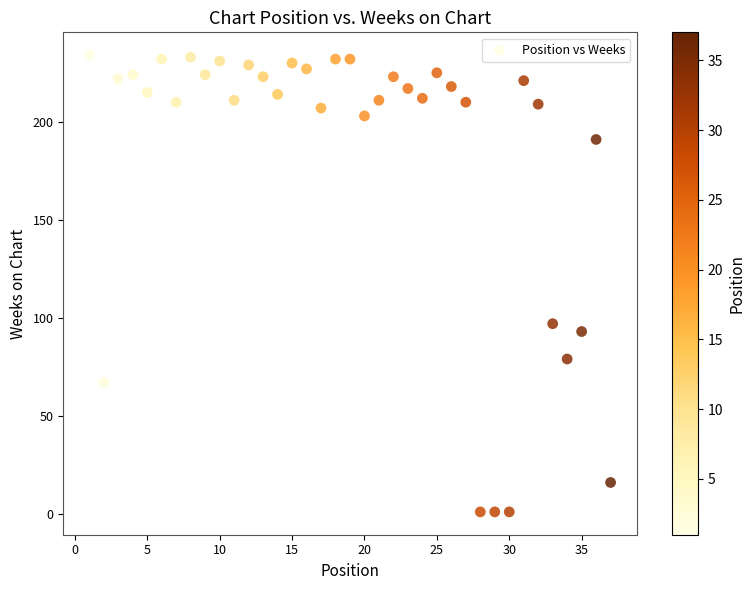

What is the range of X values (max minus min)?

36